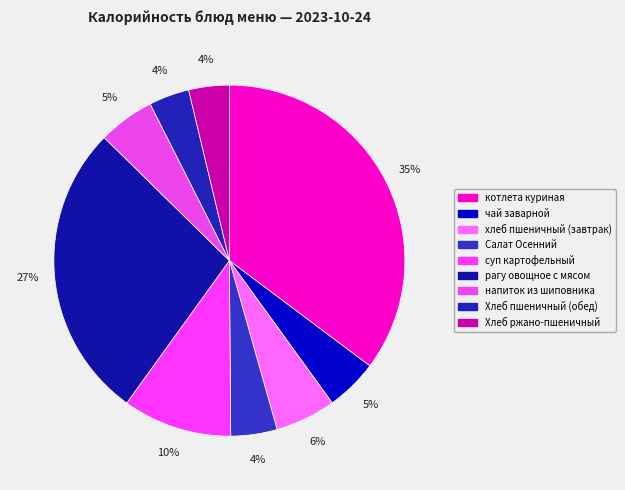

To the nearest percent, what is the combined percentage of чай заварной and Хлеб пшеничный (обед)?

9%